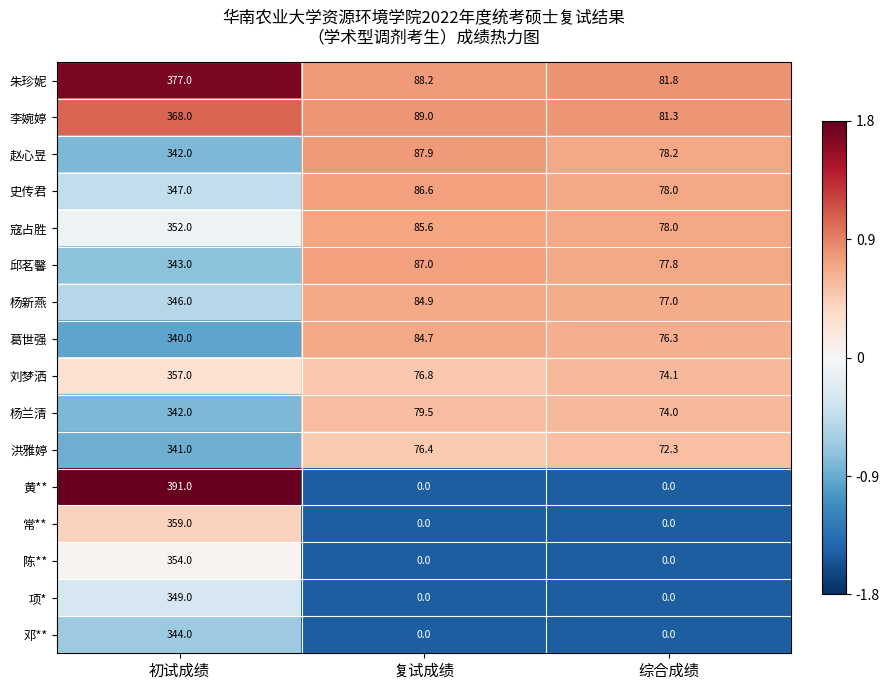

What is the maximum value for 刘梦洒?

357.0